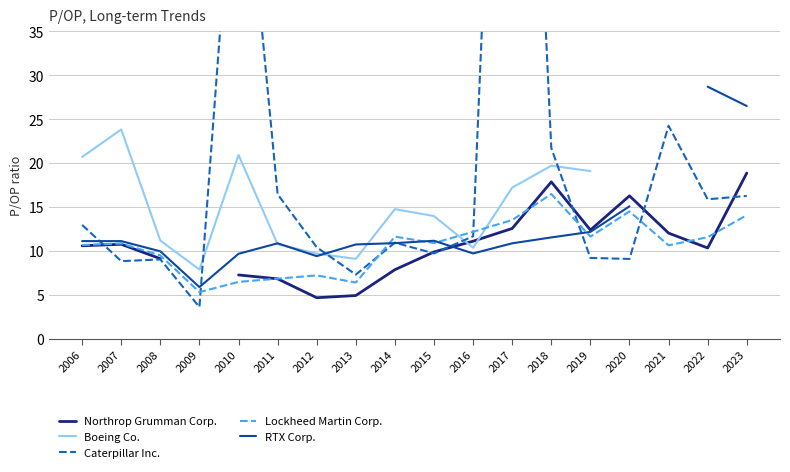

Which category has the lowest value in the Lockheed Martin Corp. series?

2009